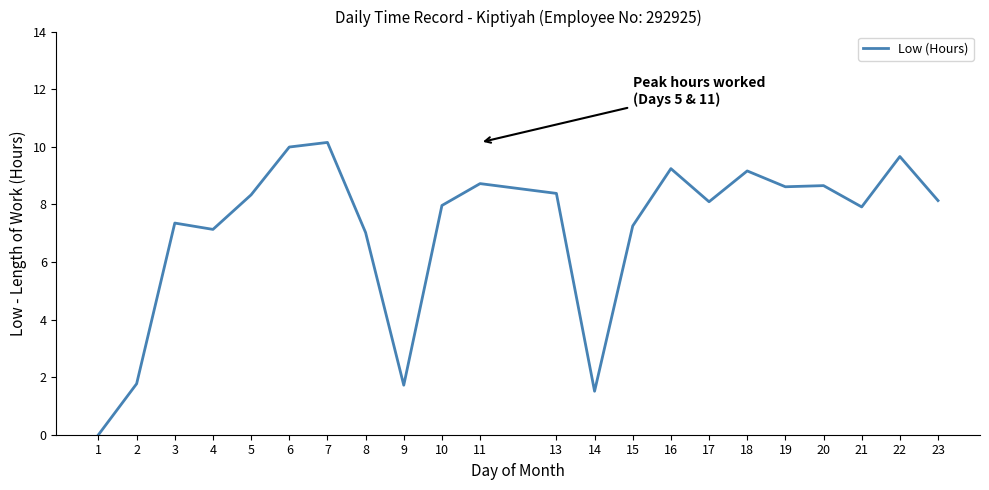

Between 16 and 9, which is larger?

16